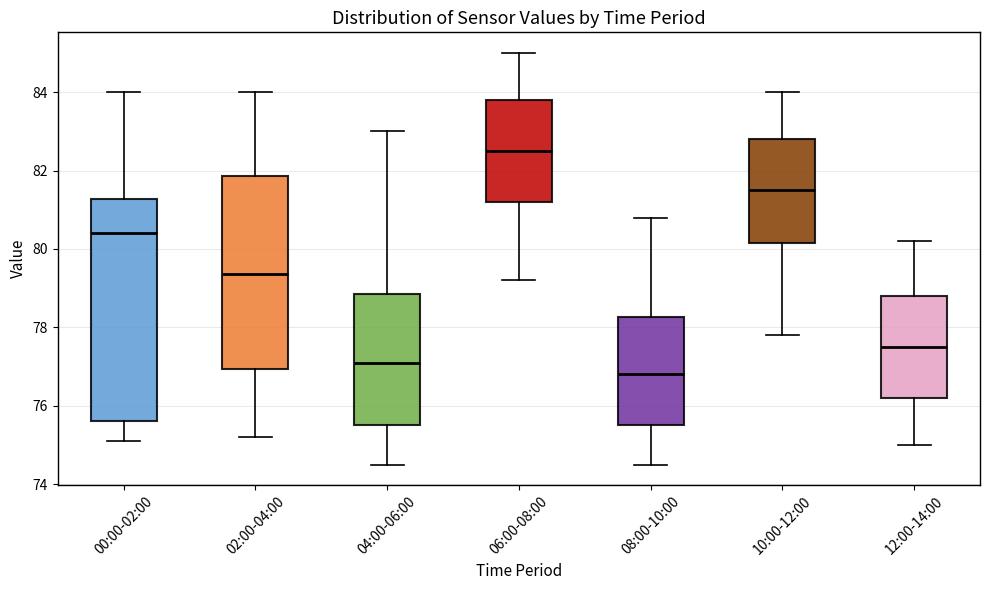

Which box has the highest median line?

06:00-08:00